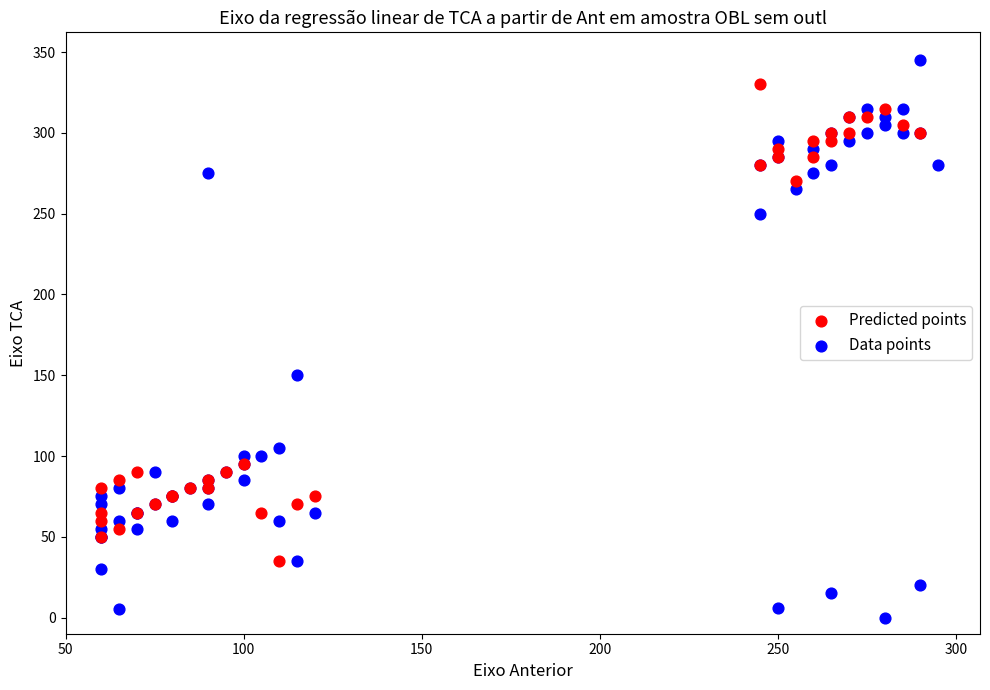

Which series reaches the maximum Y coordinate?

Data points